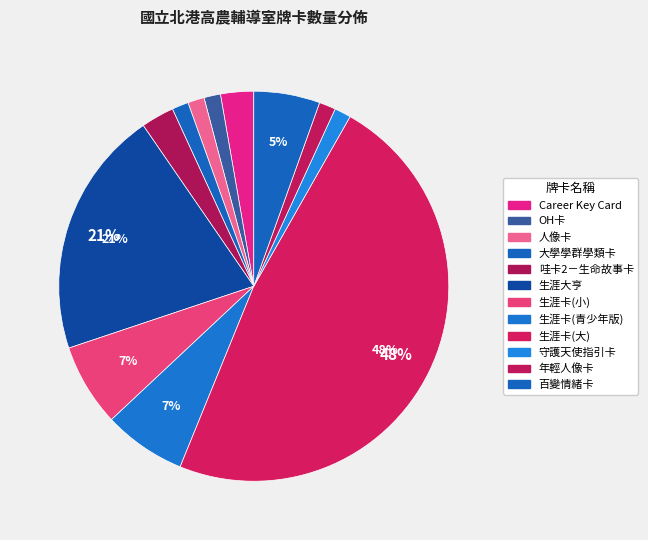

What is the total percentage of 生涯大亨 and 生涯卡(小)?

27.4%